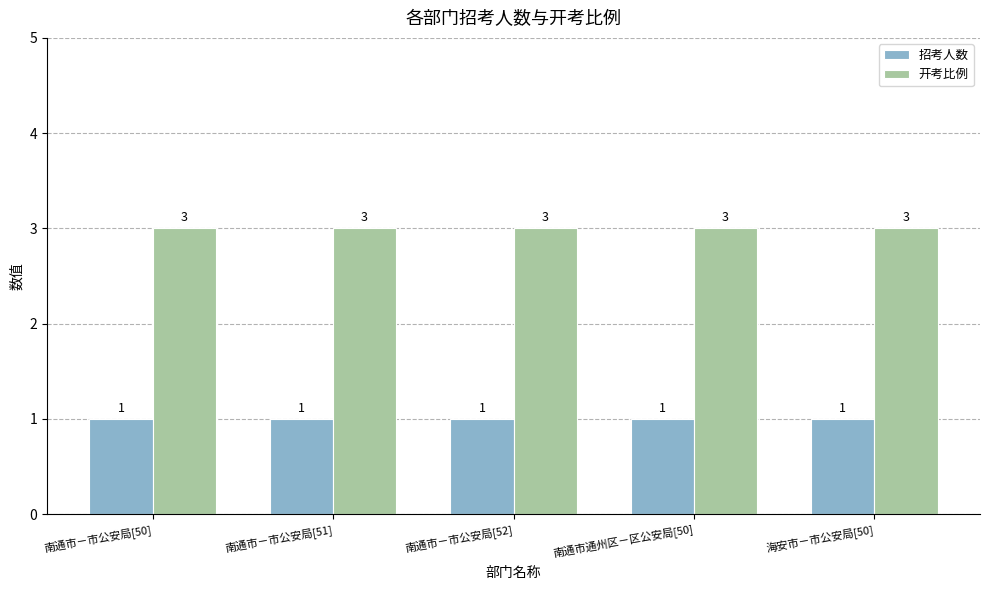

What is the maximum value for 招考人数?

1